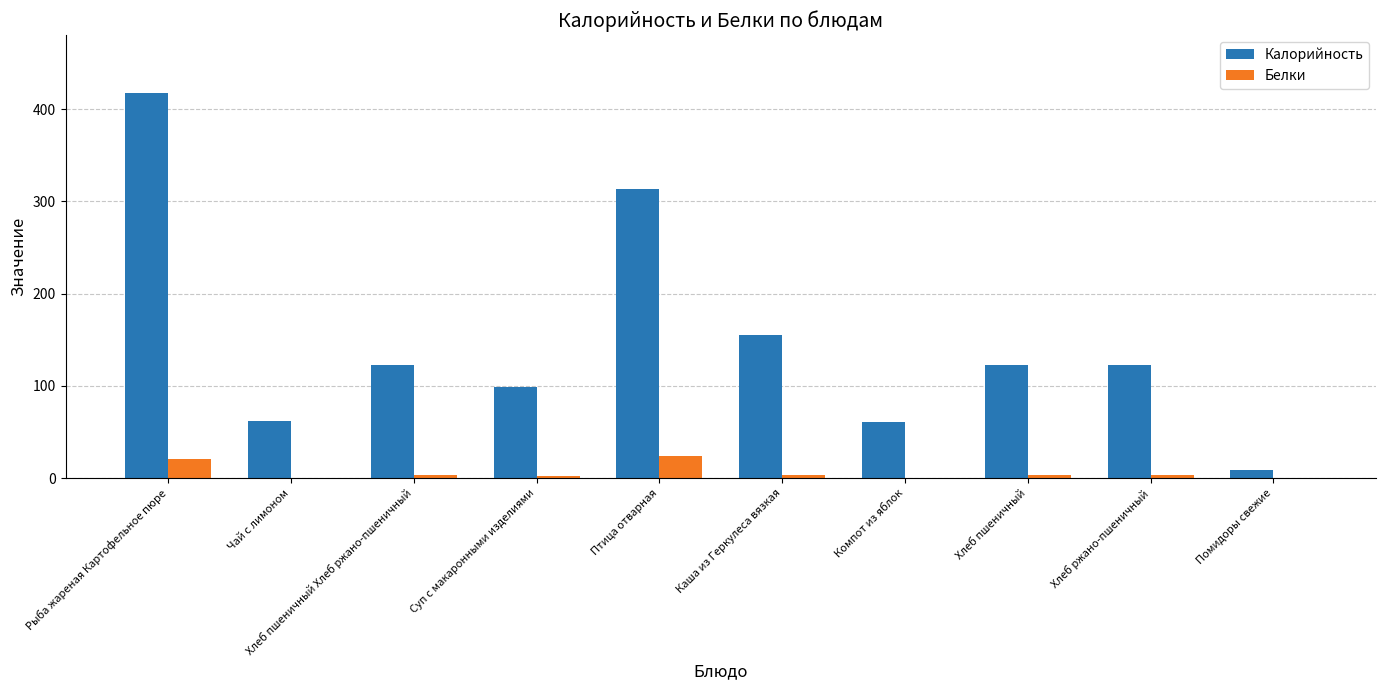

What is the sum of the Калорийность values at Чай с лимоном and Рыба жареная Картофельное пюре?

479.2